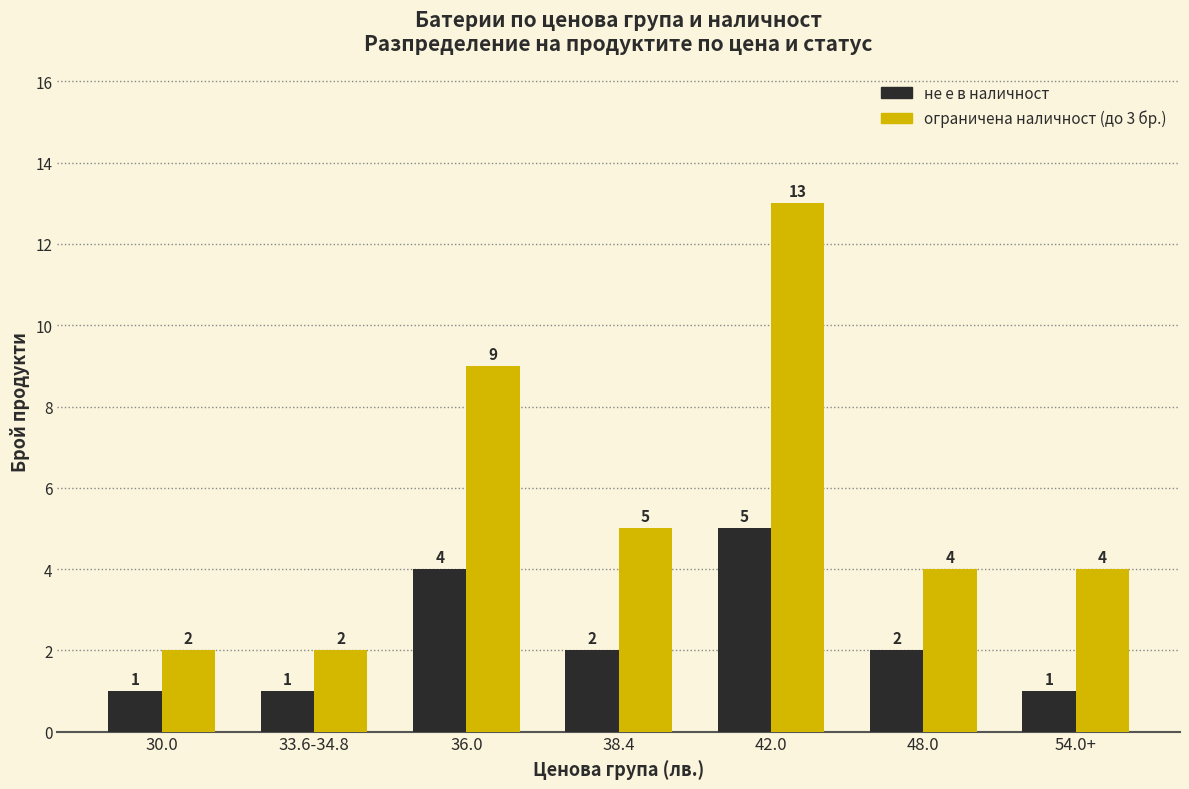

How many bars are there in each group?

2